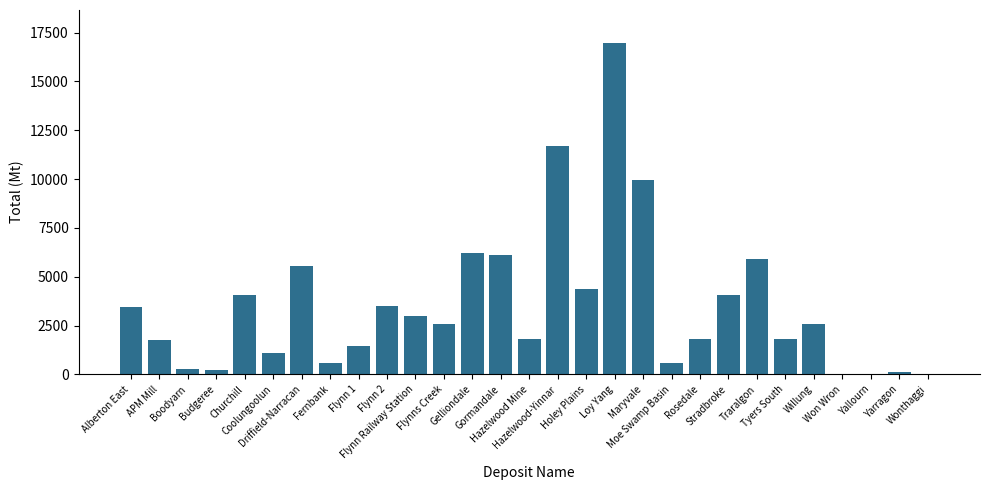

Approximately how many times larger is the value at Fernbank compared to Flynn Railway Station?

0.2